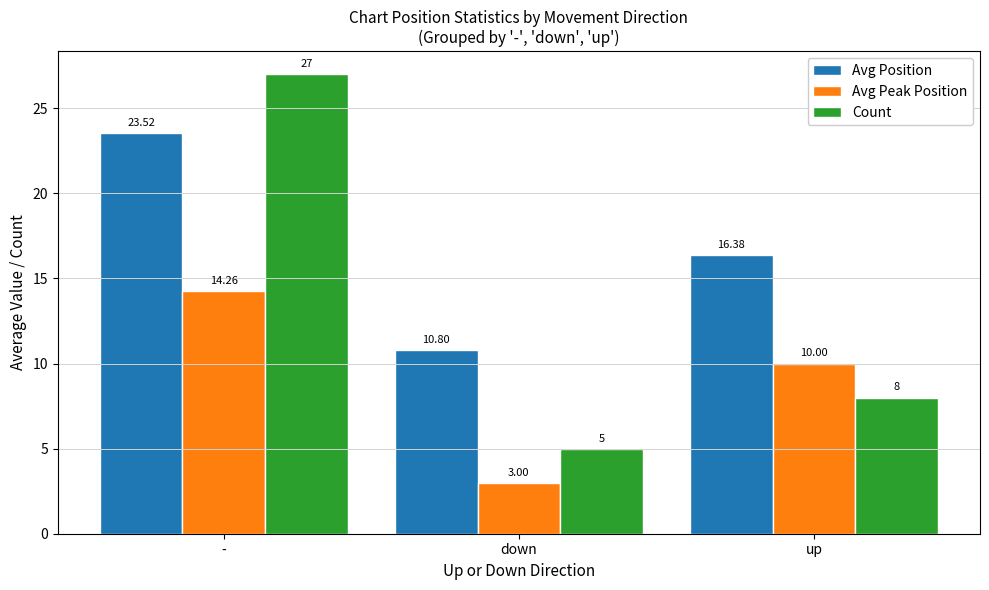

How many bars are there in total?

9